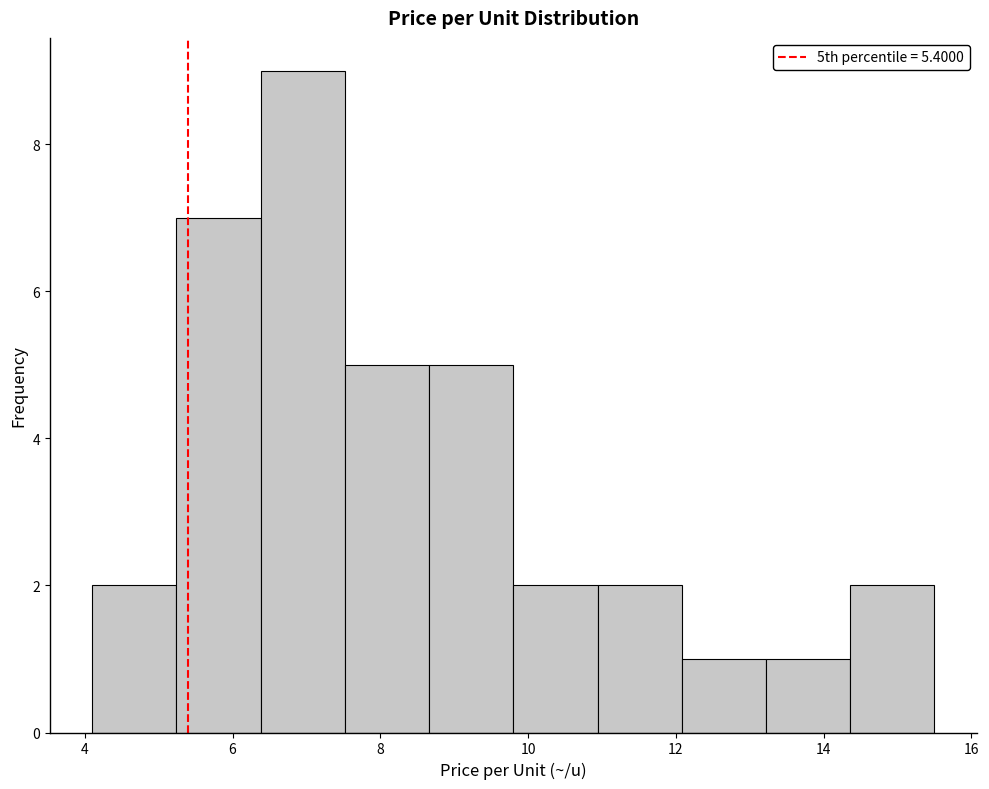

Which range on the x-axis has the tallest bar?

6.38 to 7.52